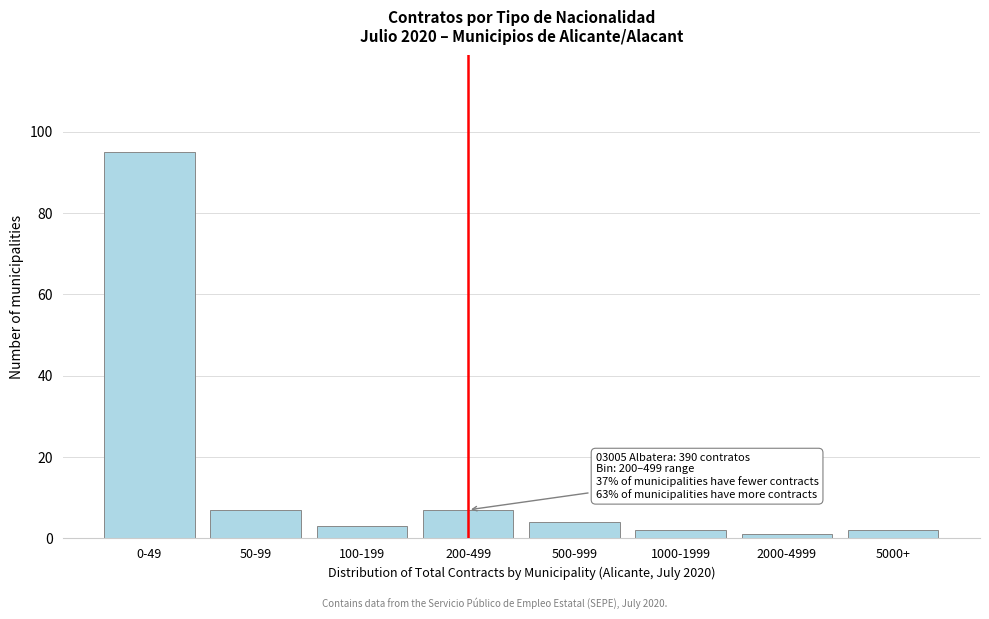

Reading left to right, extract all data points from this chart.

95	7	3	7	4	2	1	2